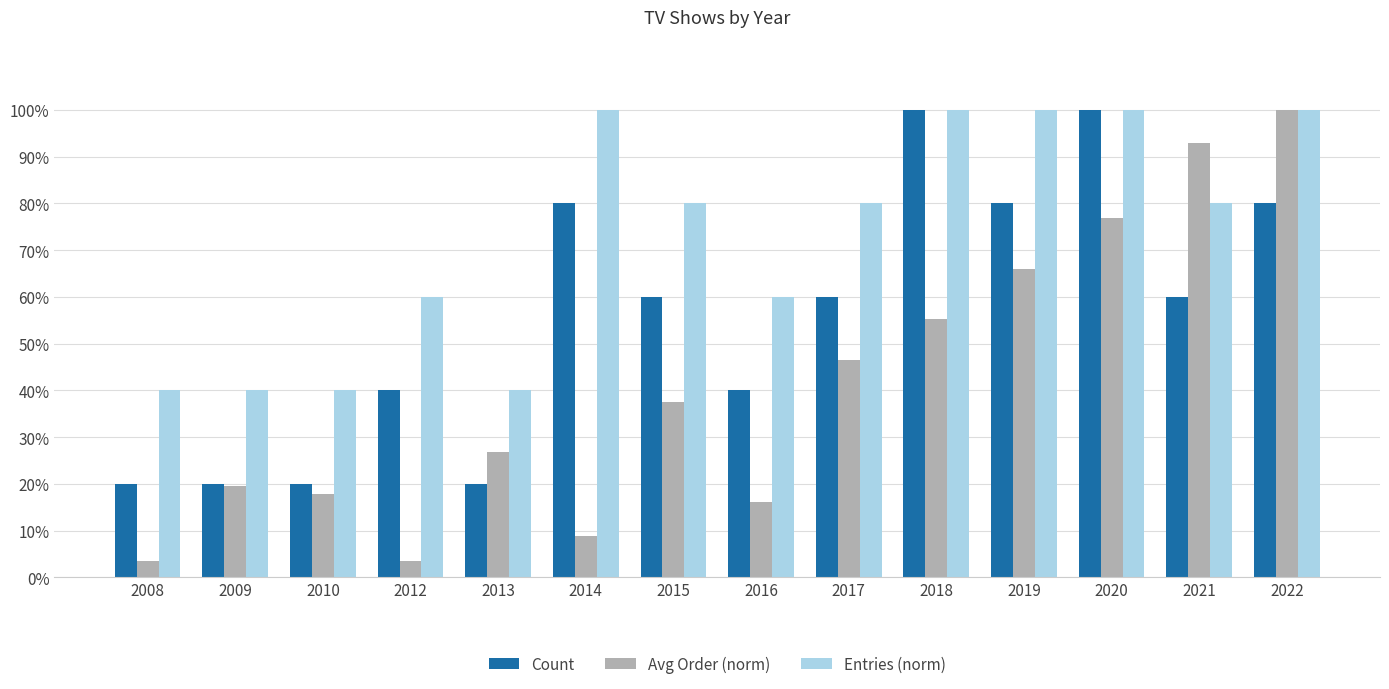

Does the chart contain any negative values?

No